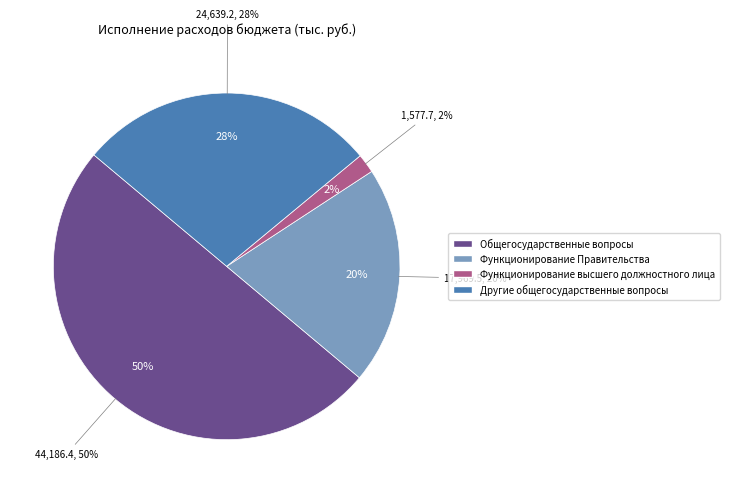

What percentage is NOT represented by Функционирование высшего должностного лица?

98.2%